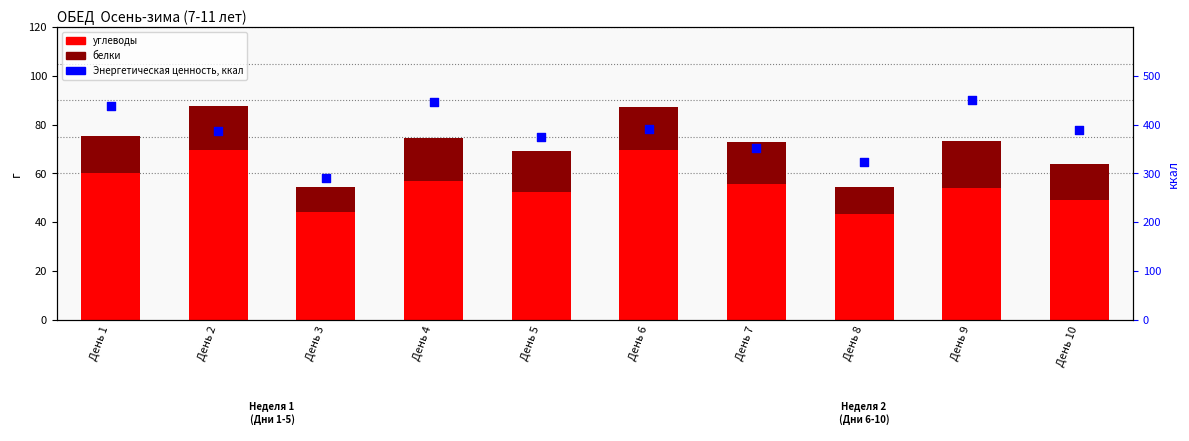

Which series has the largest total across all categories?

Энергетическая ценность, ккал